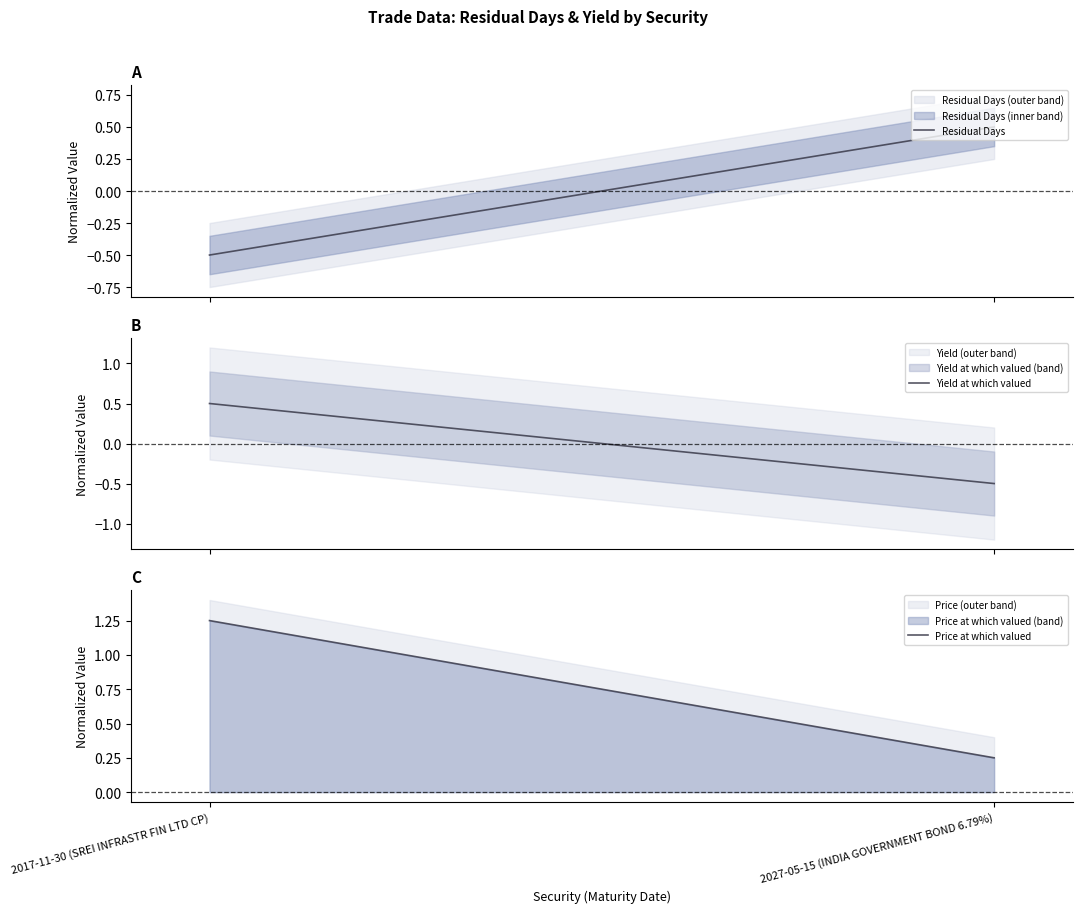

Between 2027-05-15 (INDIA GOVERNMENT BOND 6.79%) and 2017-11-30 (SREI INFRASTR FIN LTD CP), which is larger?

2027-05-15 (INDIA GOVERNMENT BOND 6.79%)